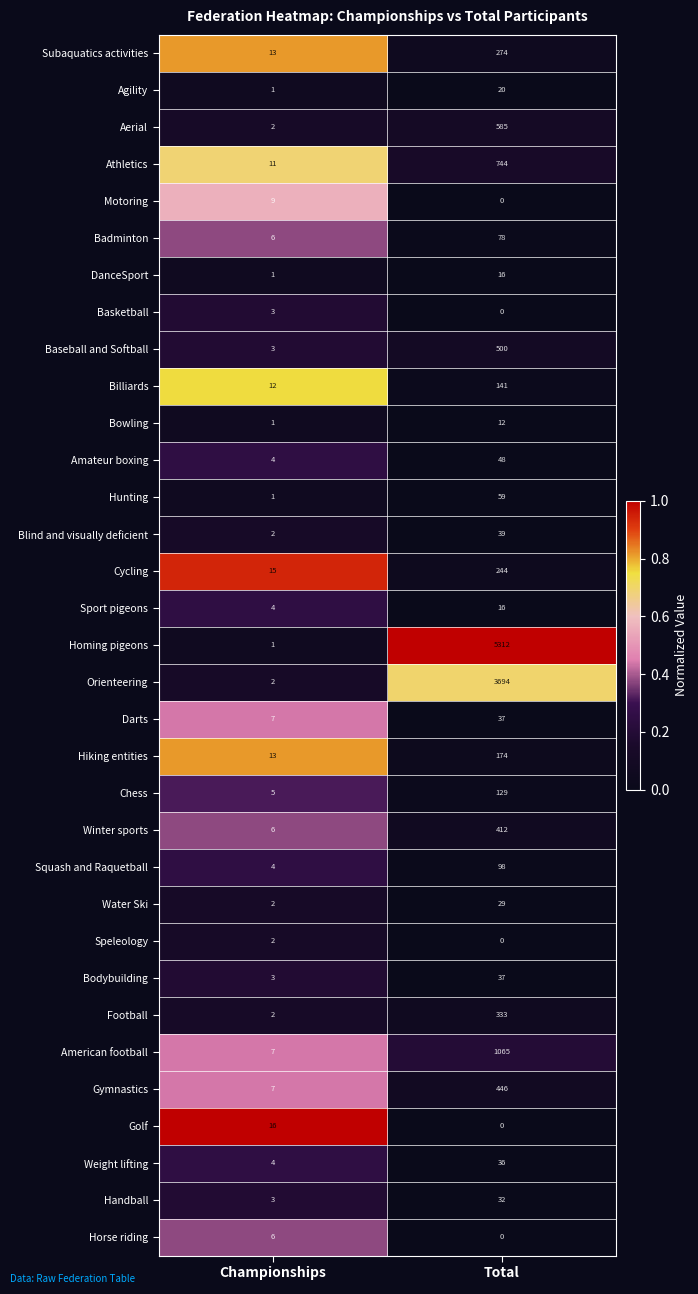

What is the difference between the maximum and minimum values in the Squash and Raquetball series?

94